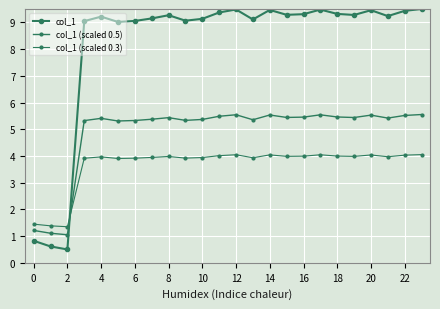

How many data points does each series have?

24